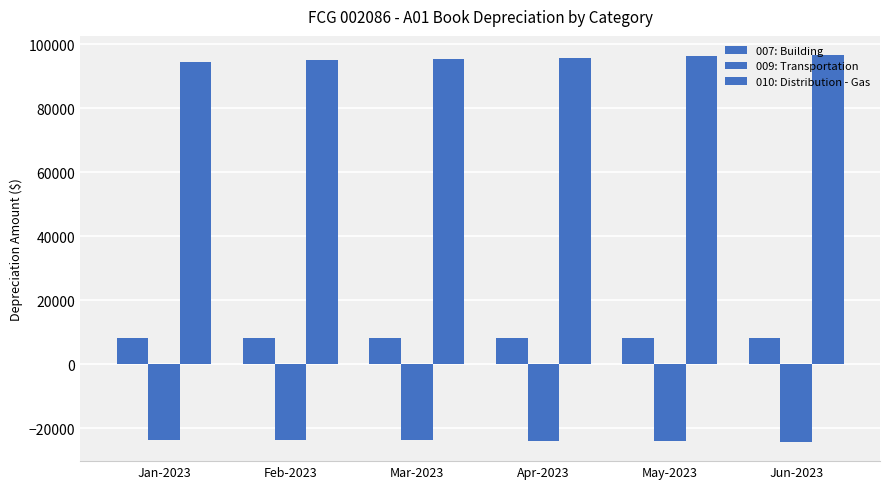

What is the lowest value of the 009: Transportation series?

-24175.9